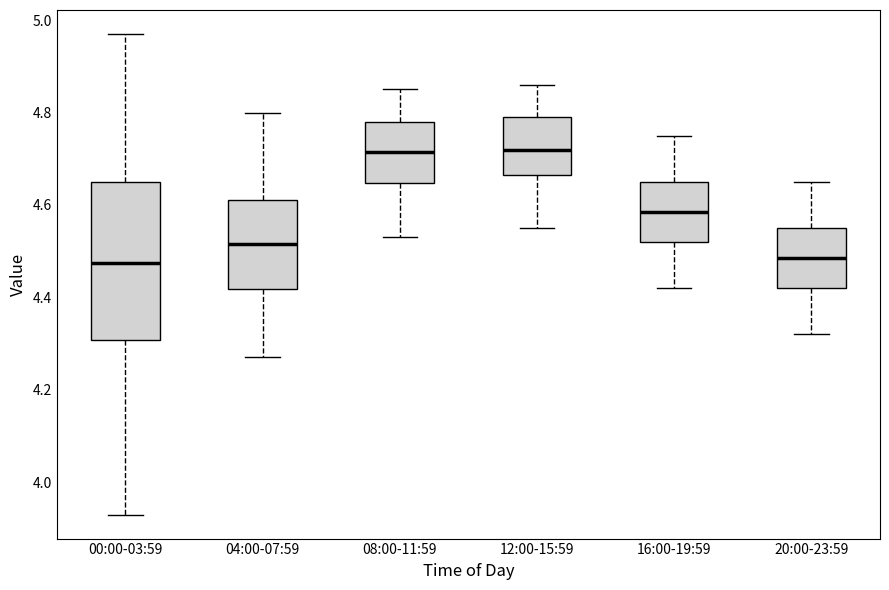

Comparing the boxes themselves (not the whiskers), which one is the tallest?

00:00-03:59